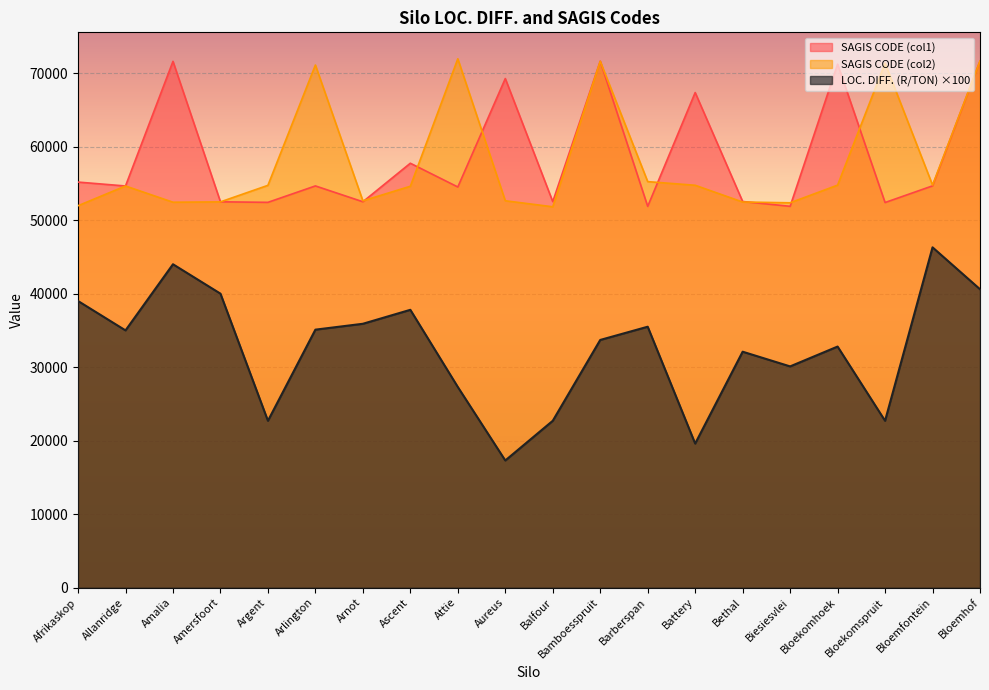

What are all the series names shown in the legend?

SAGIS CODE (col1), SAGIS CODE (col2), LOC. DIFF. (R/TON) ×100